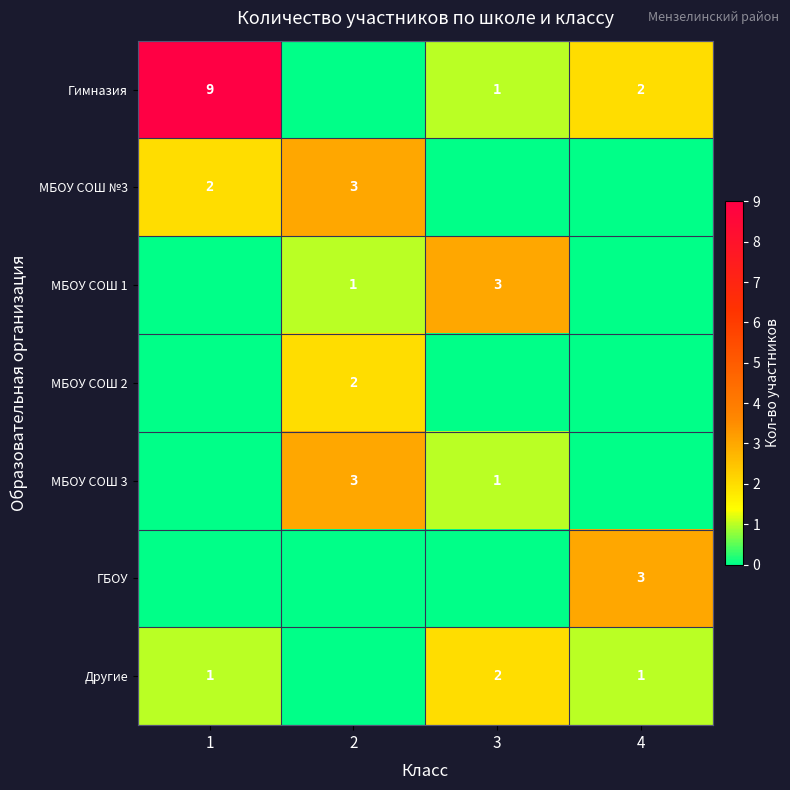

Is it true that Гимназия equals 1 at 4?

False